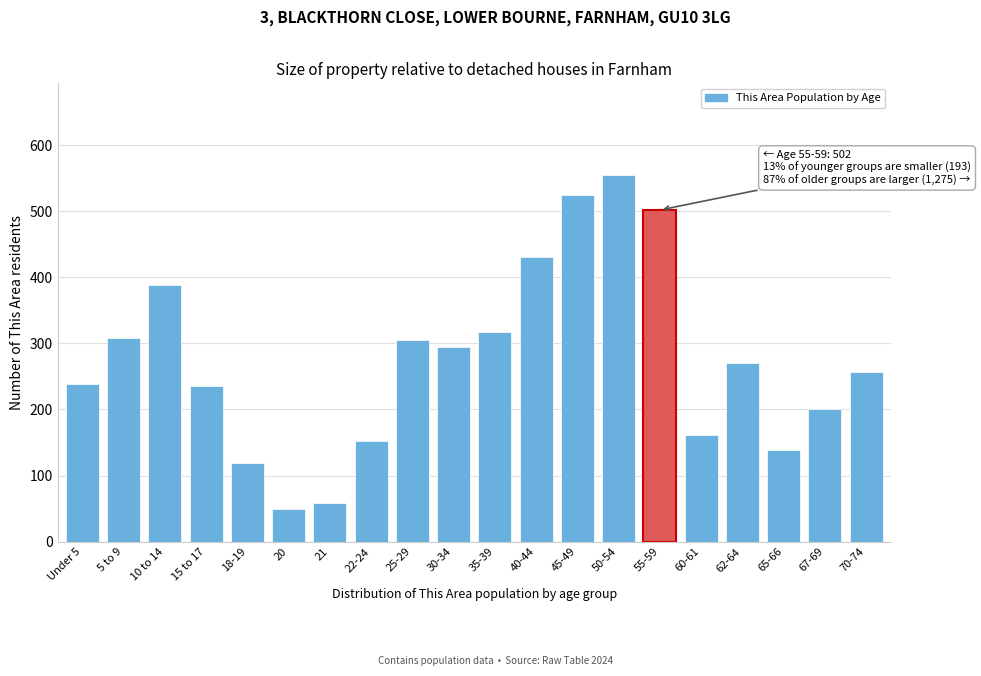

Reading left to right, extract all data points from this chart.

Under 5=238	5 to 9=308	10 to 14=389	15 to 17=235	18-19=119	20=50	21=58	22-24=153	25-29=305	30-34=294	35-39=318	40-44=431	45-49=524	50-54=555	55-59=502	60-61=161	62-64=271	65-66=138	67-69=201	70-74=257